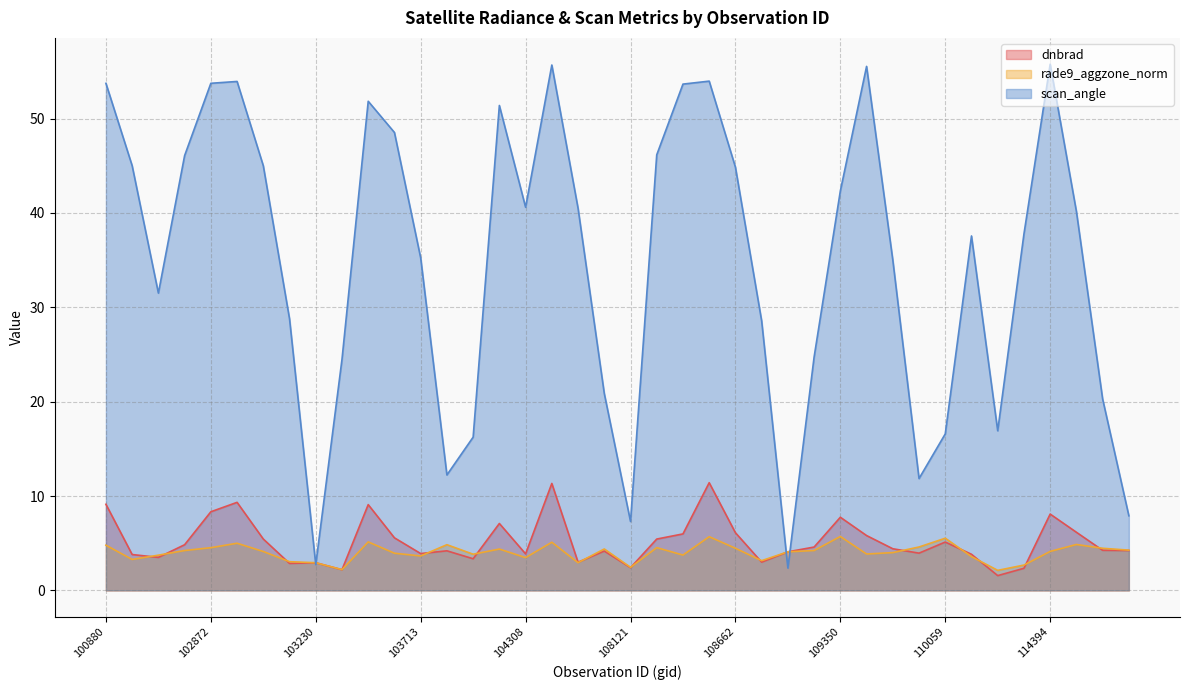

Count the number of categories in the chart.

40